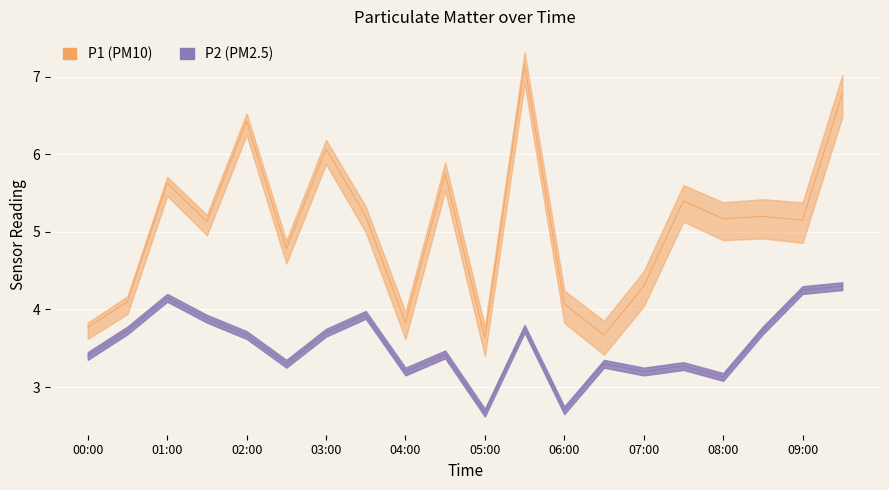

How many values in the P1 series are below 5?

8